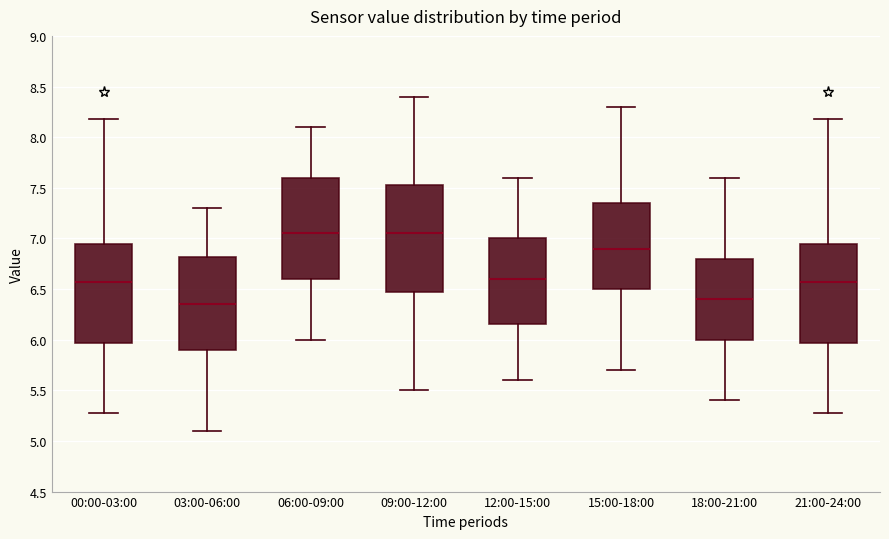

Which box's median line is the lowest?

03:00-06:00